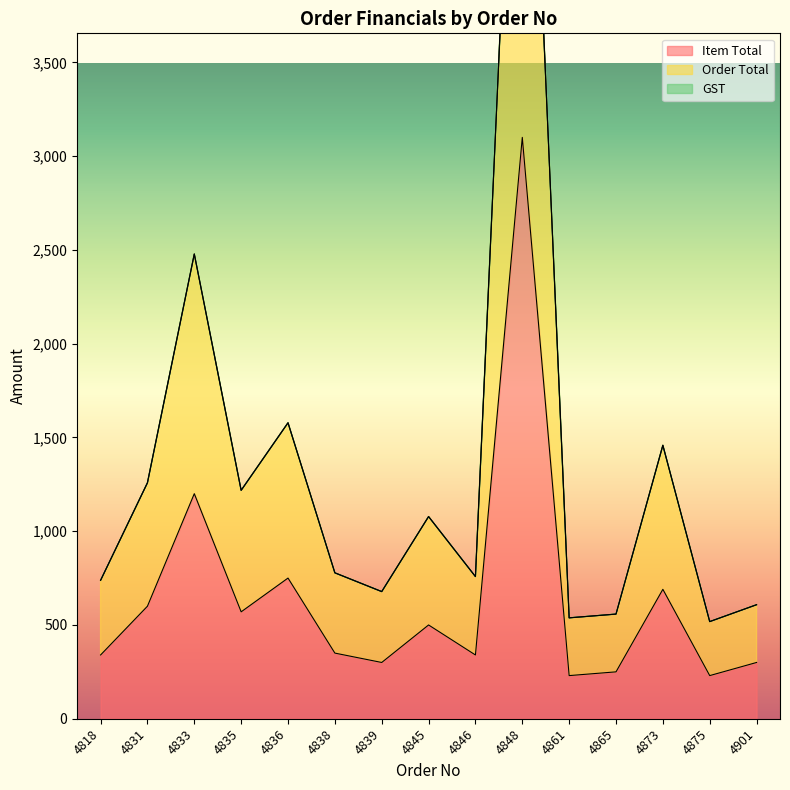

Count the number of data series in this chart.

2